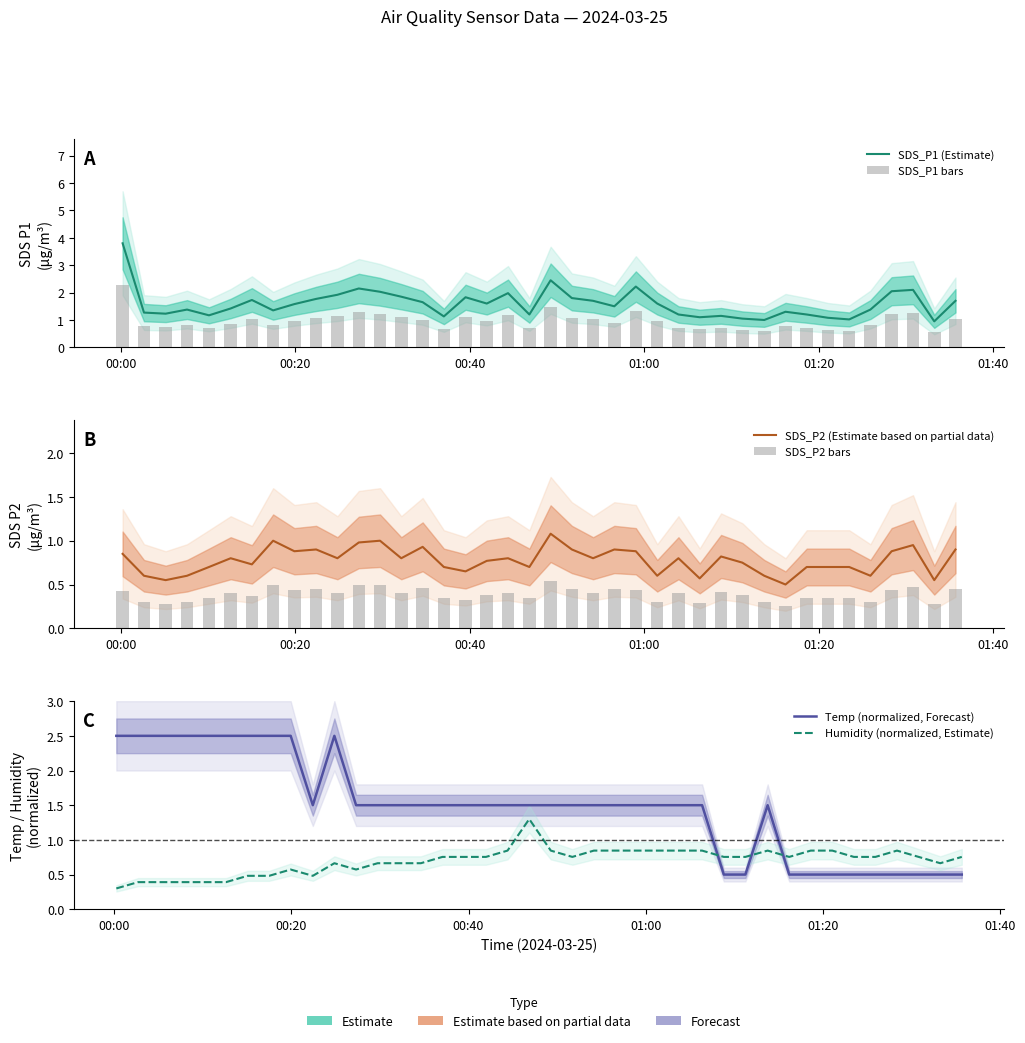

What is the average value of the SDS_P1 bars series?

1.0